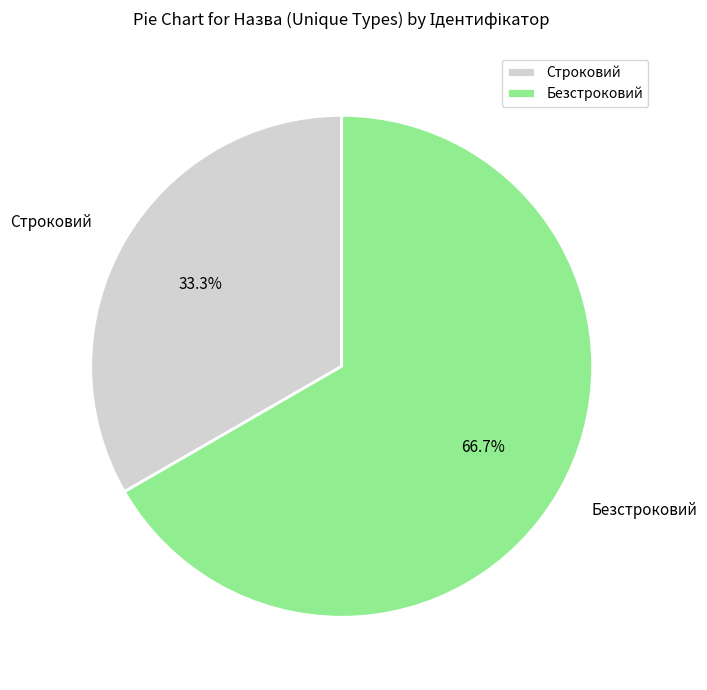

Does any single category account for the majority?

Yes